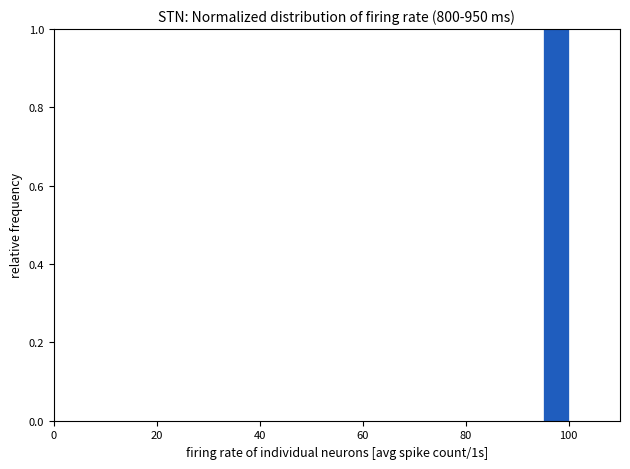

Read against the x-axis, roughly where is the centre of the tallest bar?

98